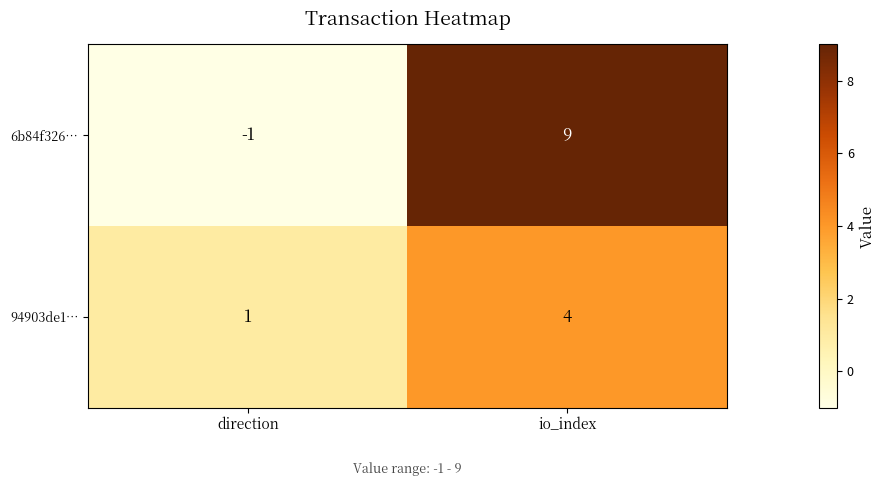

Is it true that 6b84f326… equals 4 at io_index?

False